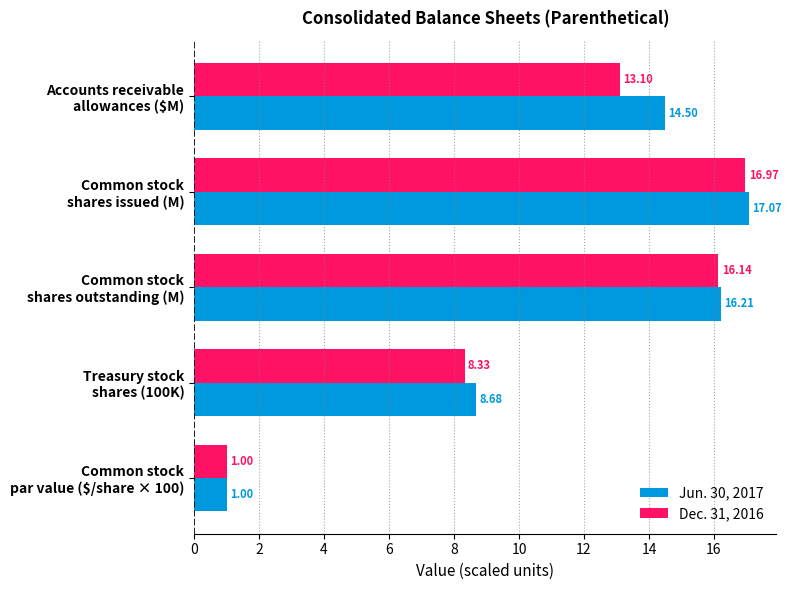

List the series in order of their overall mean, lowest first.

Dec. 31, 2016, Jun. 30, 2017